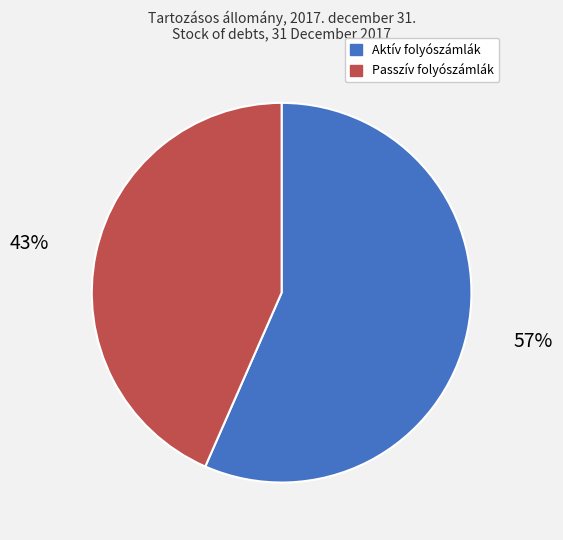

Is there a majority slice in this chart?

Yes